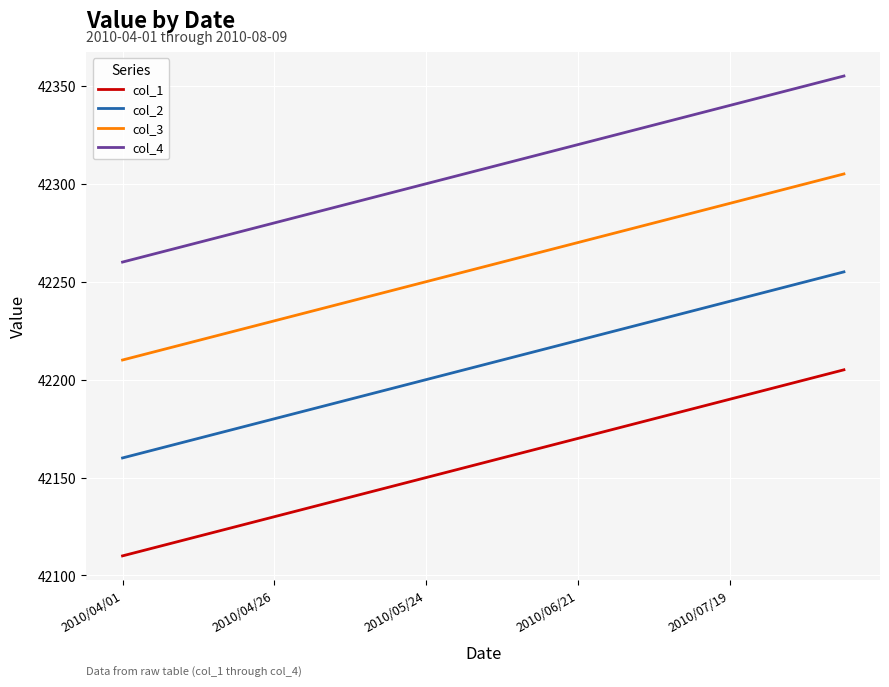

True or false: col_2 and col_4 cross at least once.

False